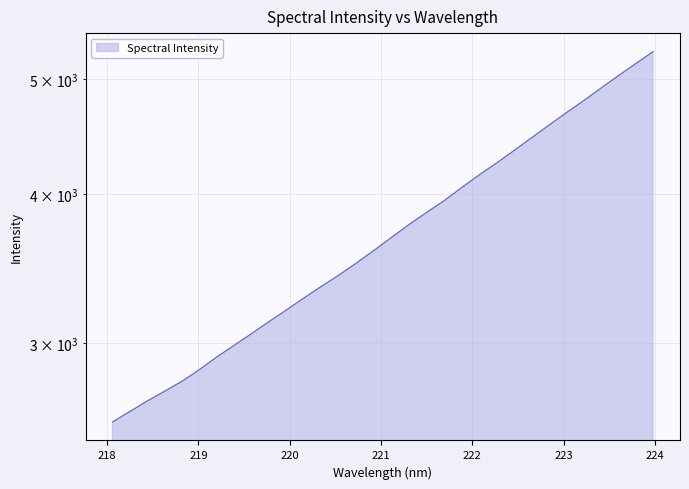

What value does the data have at 219.9712?

3201.5